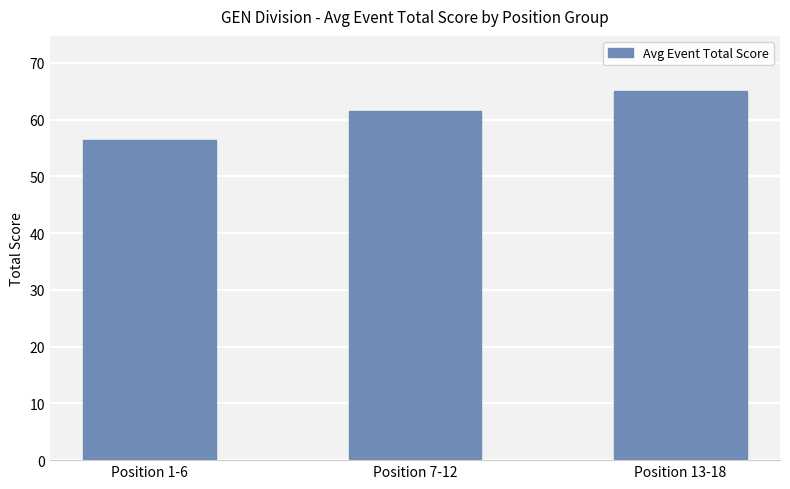

What is the ratio of the value at Position 1-6 to the value at Position 7-12?

0.9